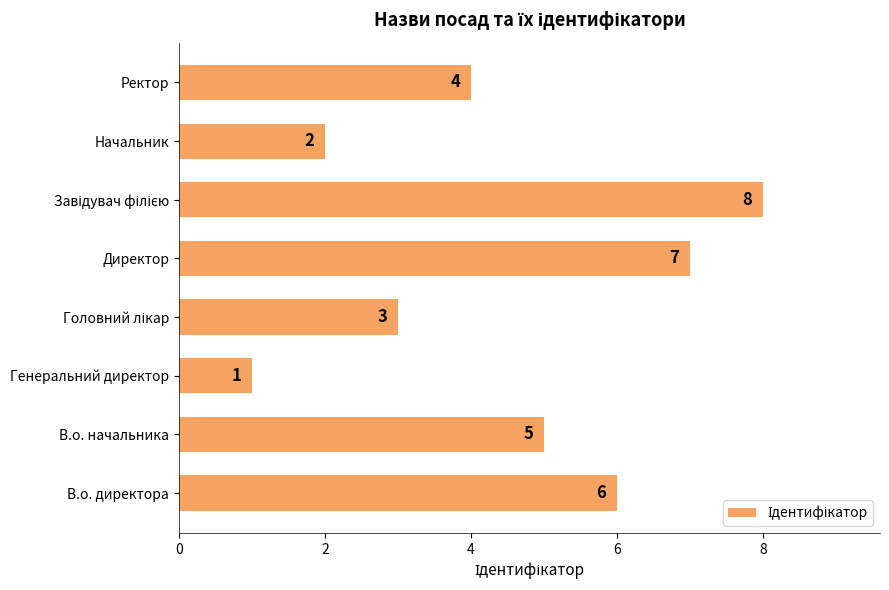

True or false: the data shows 6 at В.о. директора.

True